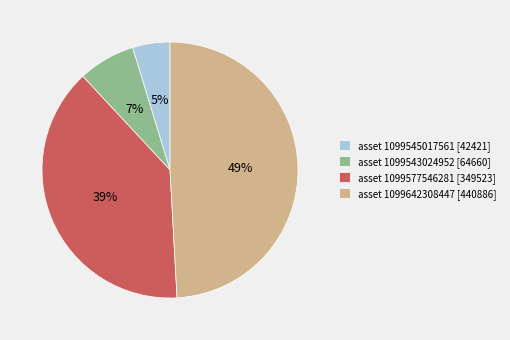

To the nearest percent, what is the difference between the largest and smallest slice percentages?

44%